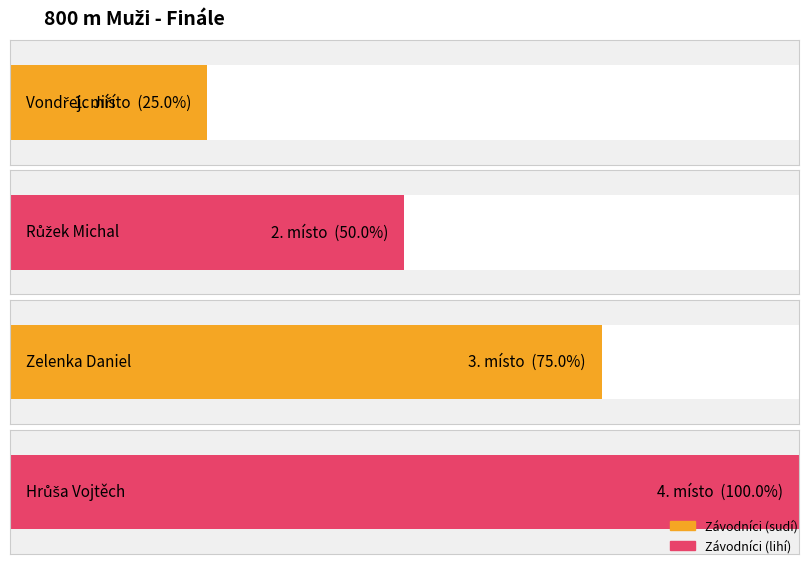

Is it true that the value at Vondřejc Jiří is 0?

False